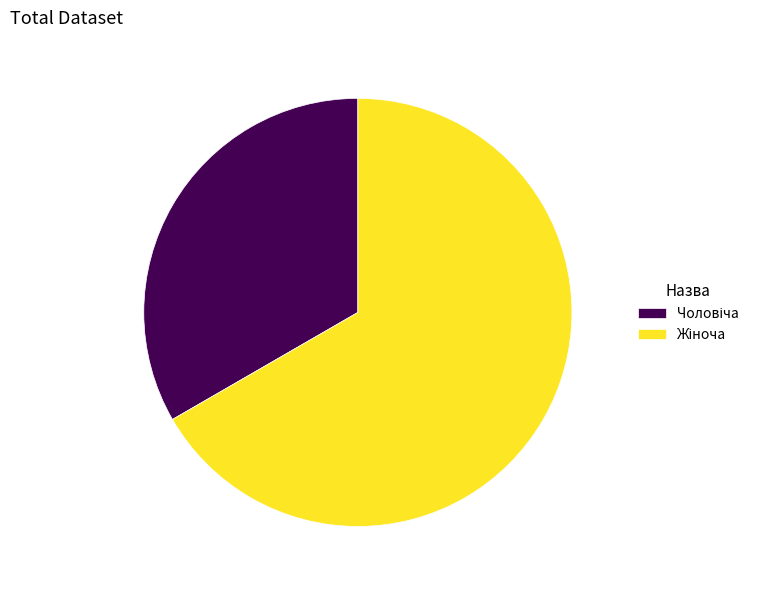

Is there any slice that represents more than half of the pie?

Yes